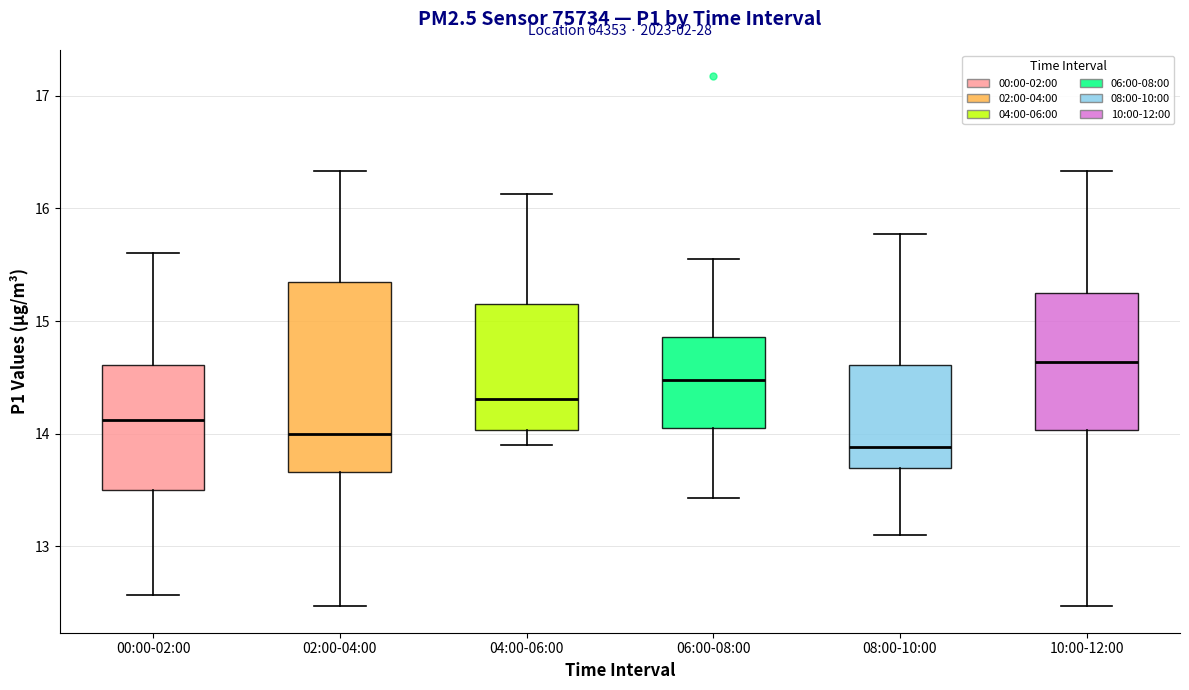

Reading left to right, transcribe this box plot: for each box, give where its median line is, the range the box spans, and where its two whiskers end, as read against the y-axis. The values are not printed on the chart, so give them approximately, as read against the axis.

00:00-02:00: median 14.1, box 13.5 to 14.6, whiskers 12.6 to 15.6
02:00-04:00: median 14.0, box 13.7 to 15.3, whiskers 12.5 to 16.3
04:00-06:00: median 14.3, box 14.0 to 15.2, whiskers 13.9 to 16.1
06:00-08:00: median 14.5, box 14.1 to 14.9, whiskers 13.4 to 15.6
08:00-10:00: median 13.9, box 13.7 to 14.6, whiskers 13.1 to 15.8
10:00-12:00: median 14.6, box 14.0 to 15.2, whiskers 12.5 to 16.3